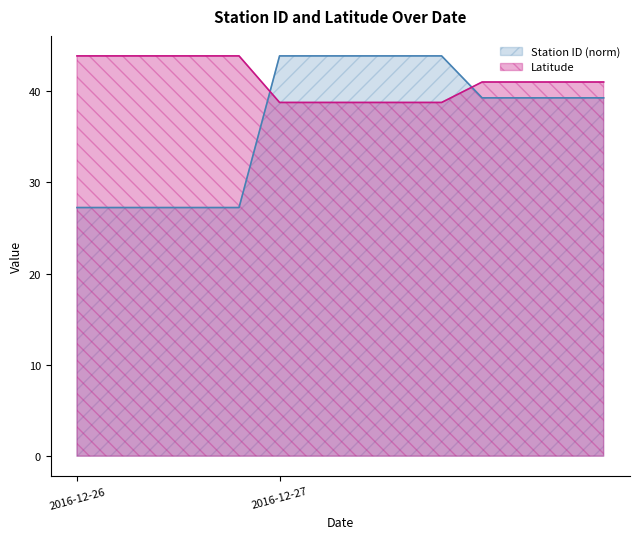

At which category is the sum across all series the highest?

2016-12-27